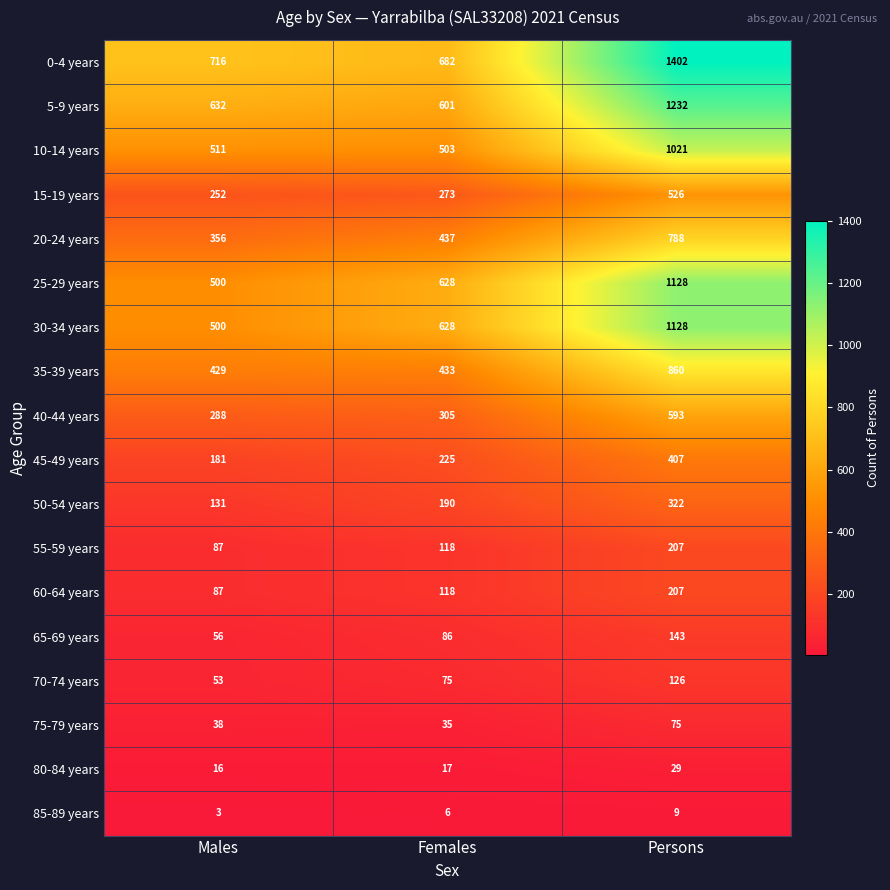

The 80-84 years series shows 5 at Females. True or false?

False